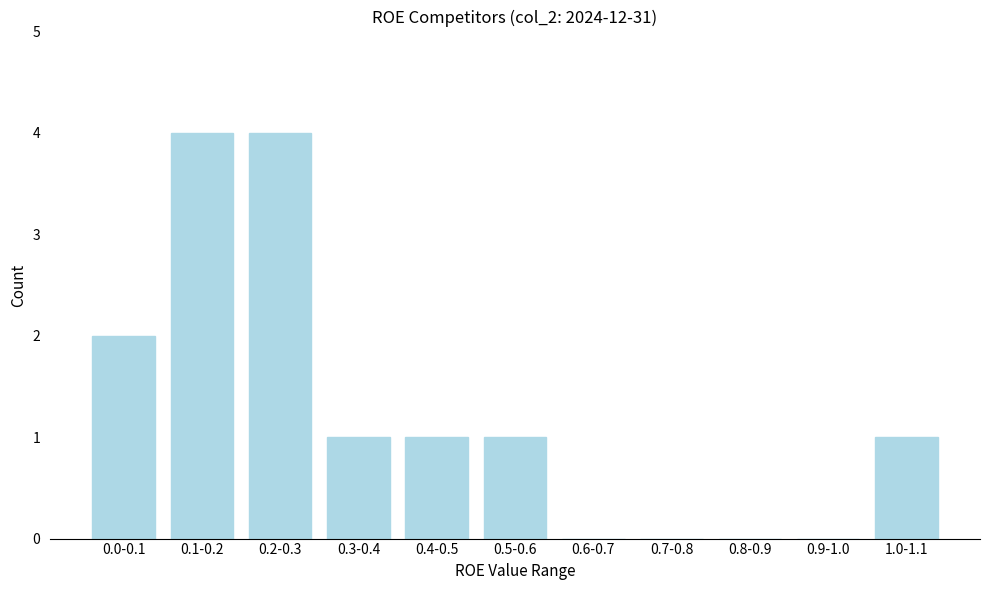

Reading left to right, transcribe all the data shown in this chart.

0.0-0.1=2	0.1-0.2=4	0.2-0.3=4	0.3-0.4=1	0.4-0.5=1	0.5-0.6=1	0.6-0.7=0	0.7-0.8=0	0.8-0.9=0	0.9-1.0=0	1.0-1.1=1